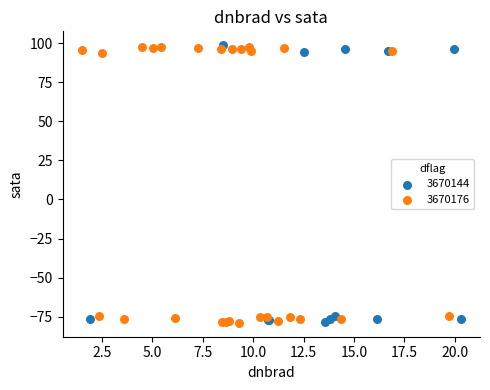

What are all the series names shown in the legend?

3670144, 3670176